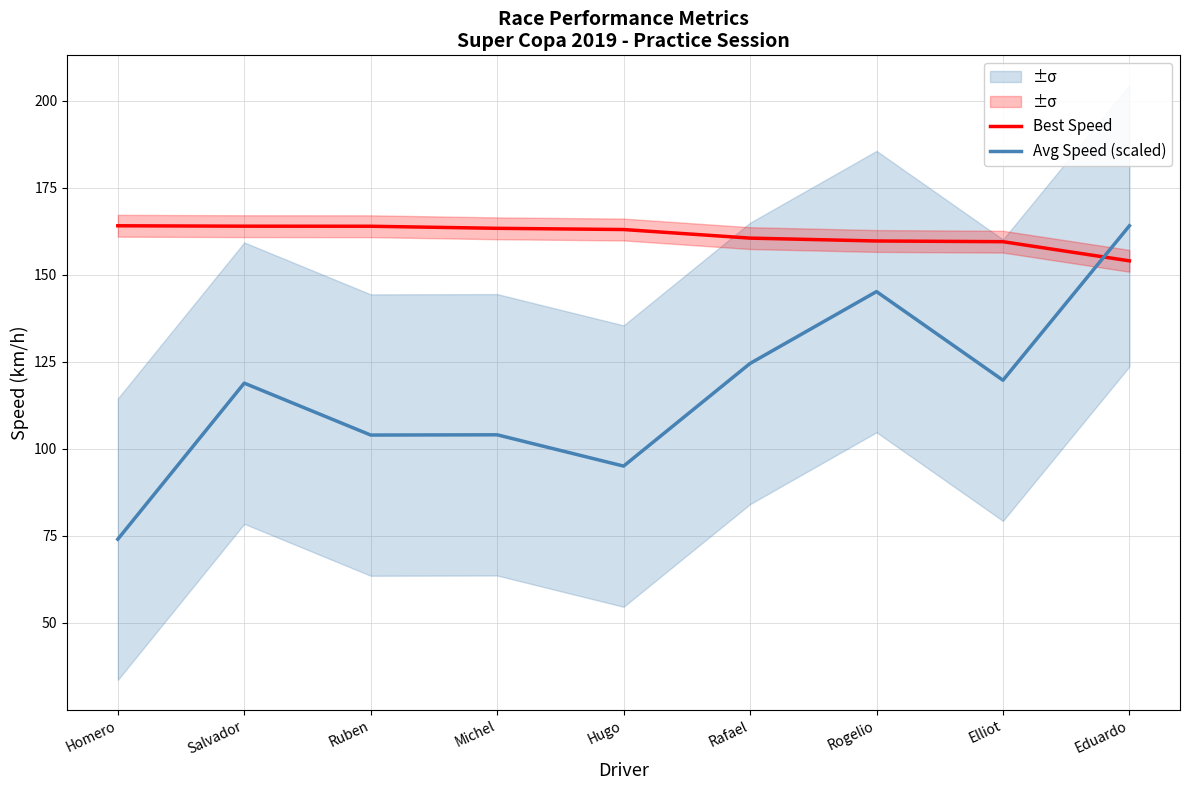

How many lines are shown in the chart?

2